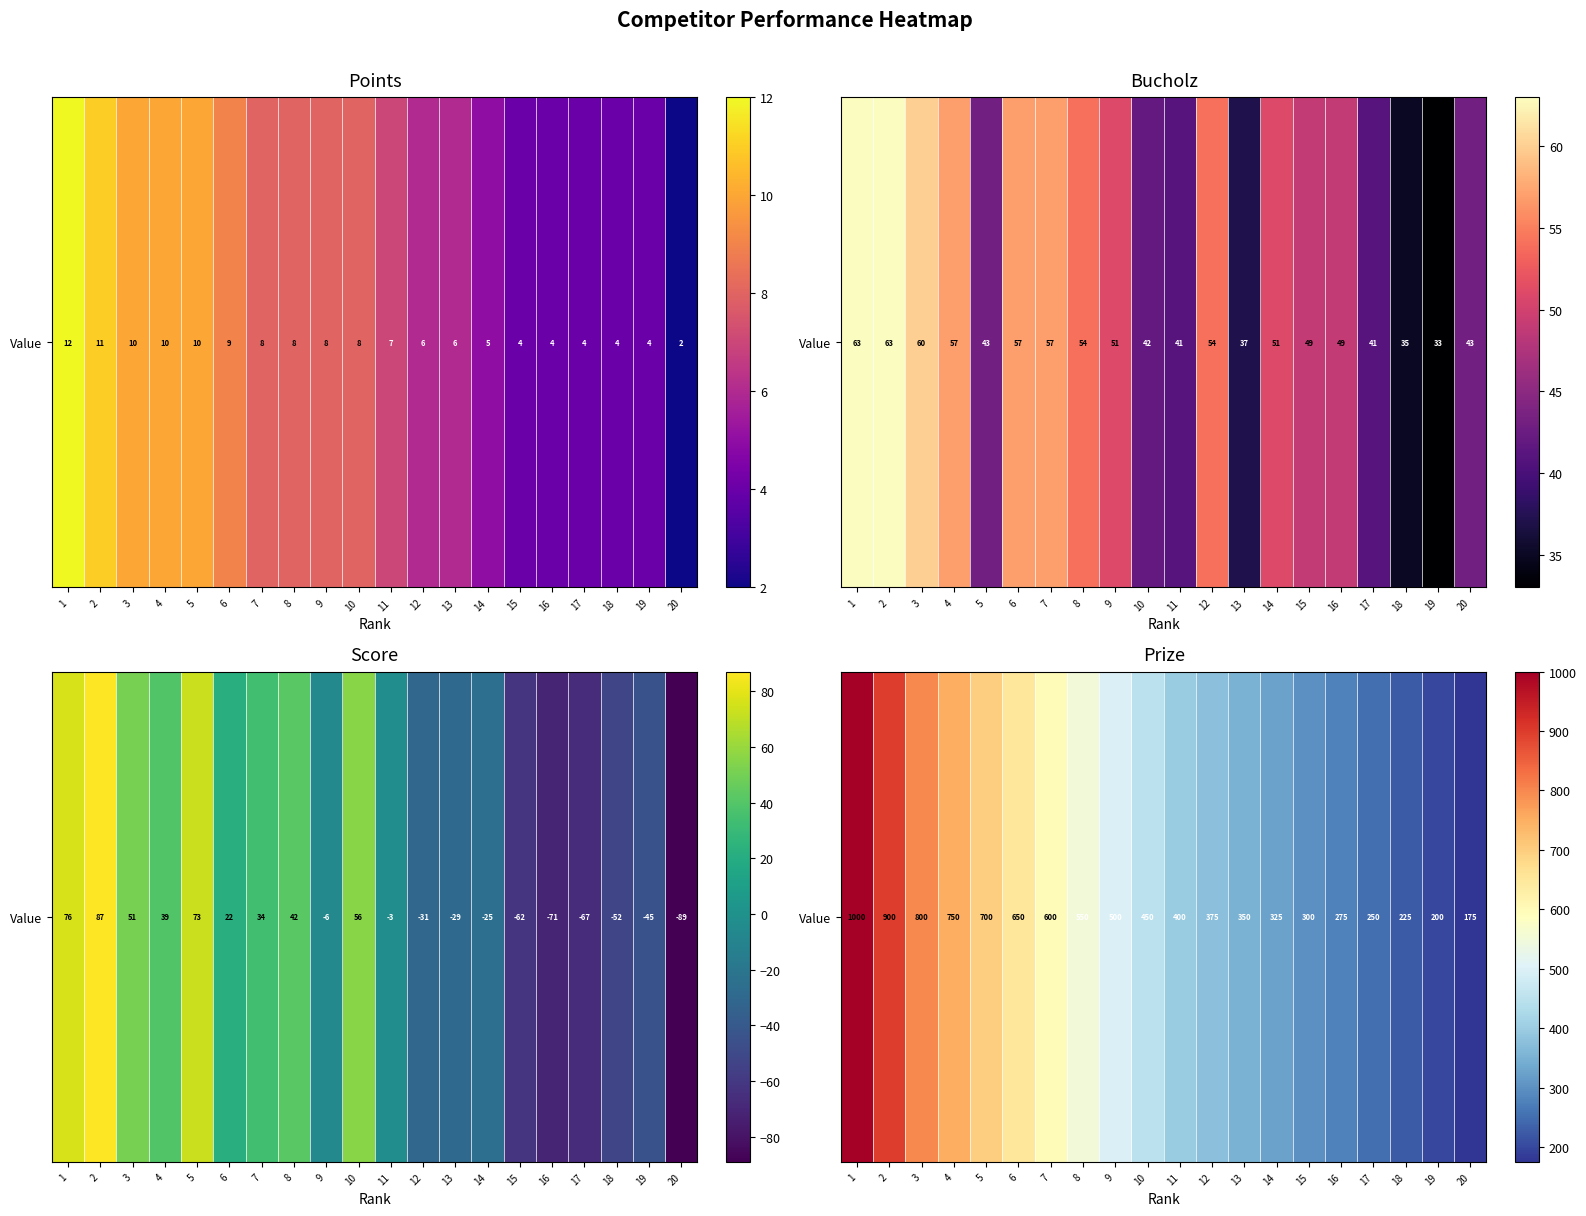

At which label does the data first exceed 450?

1